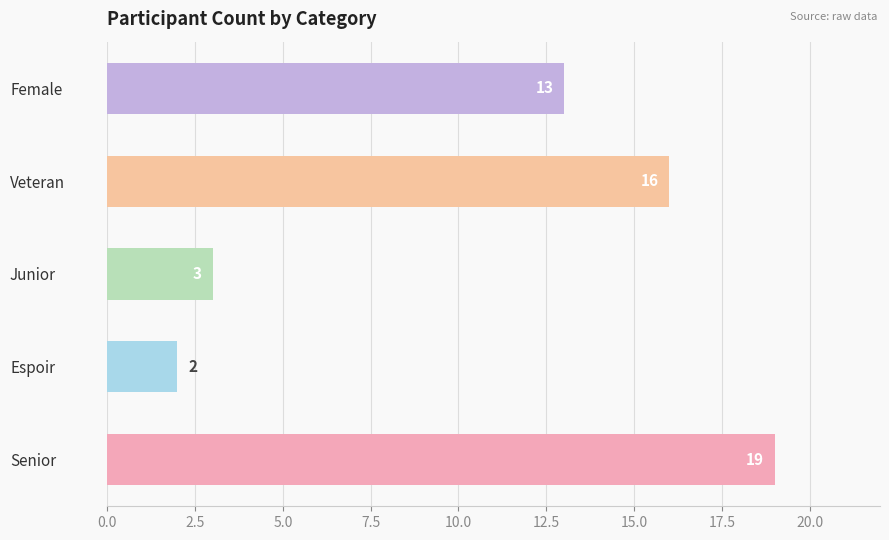

Does the chart contain any negative values?

No